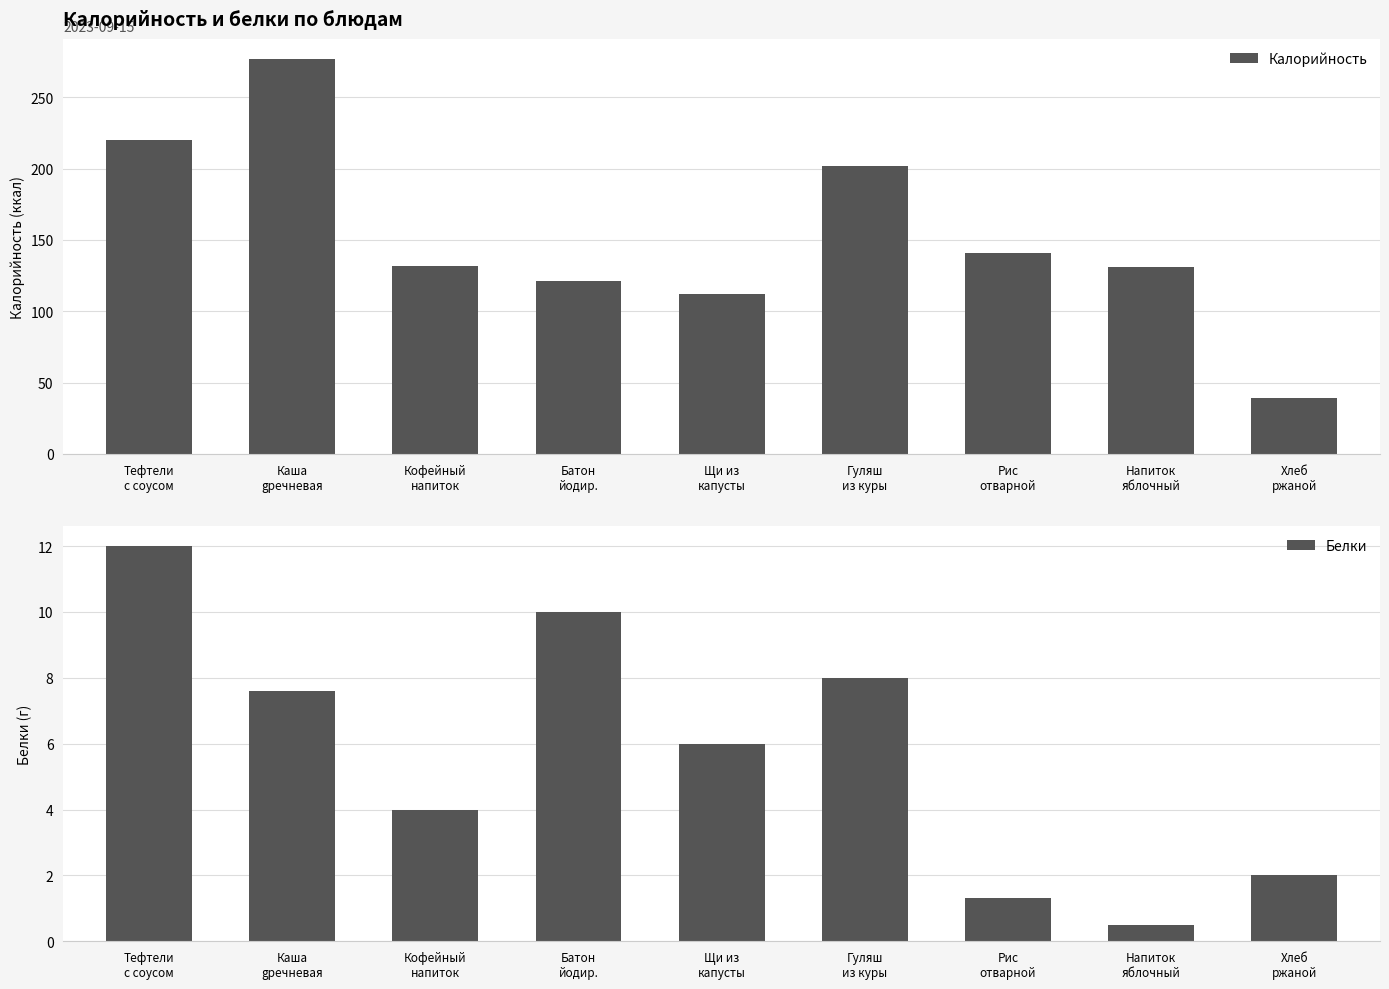

List the labels in order of Калорийность value, largest first.

Каша
gречневая, Тефтели
с соусом, Гуляш
из куры, Рис
отварной, Кофейный
напиток, Напиток
яблочный, Батон
йодир., Щи из
капусты, Хлеб
ржаной